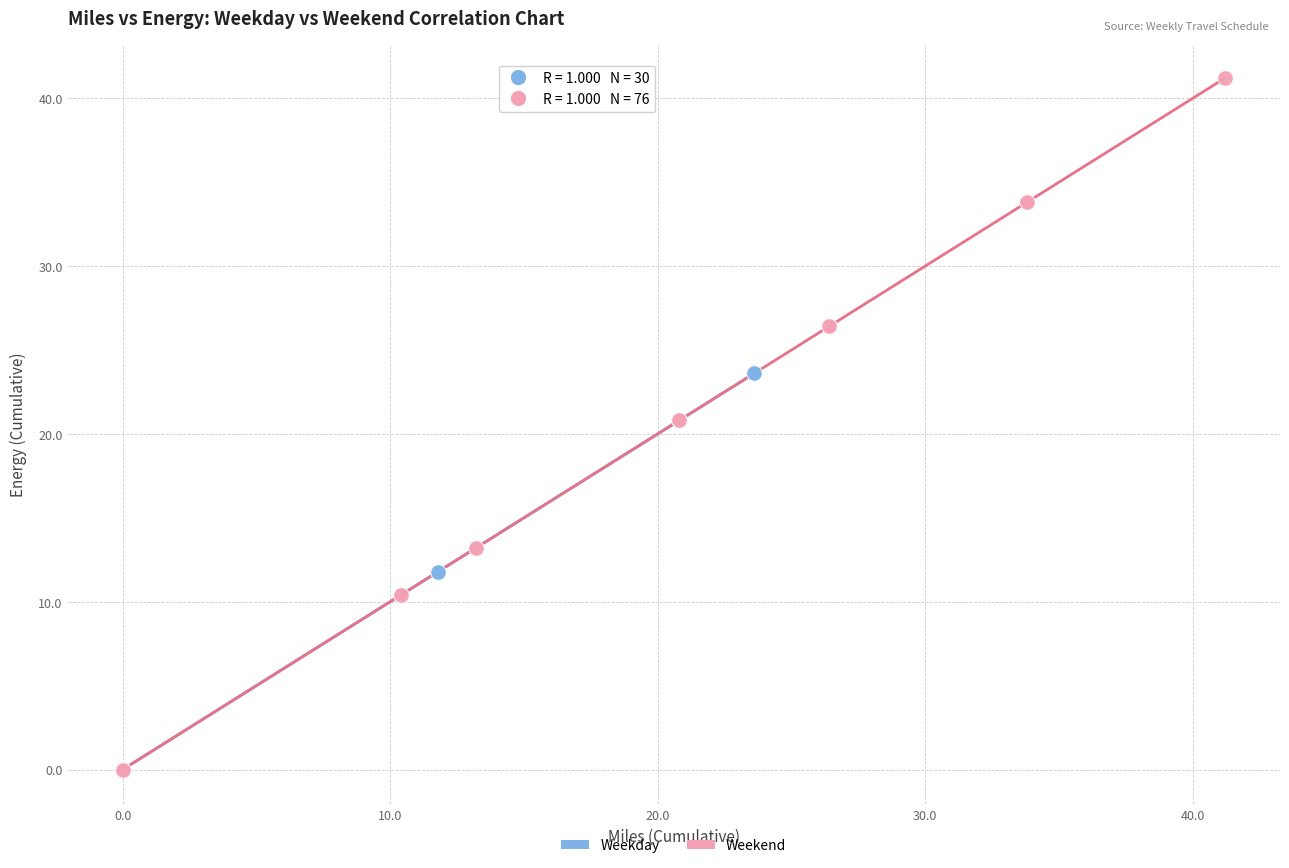

What are all the series names shown in the legend?

Weekday, Weekend